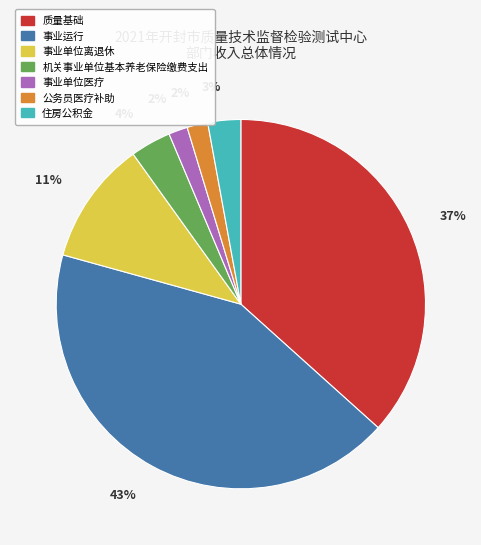

Do 机关事业单位基本养老保险缴费支出 and 事业运行 together represent more than half of the pie?

No